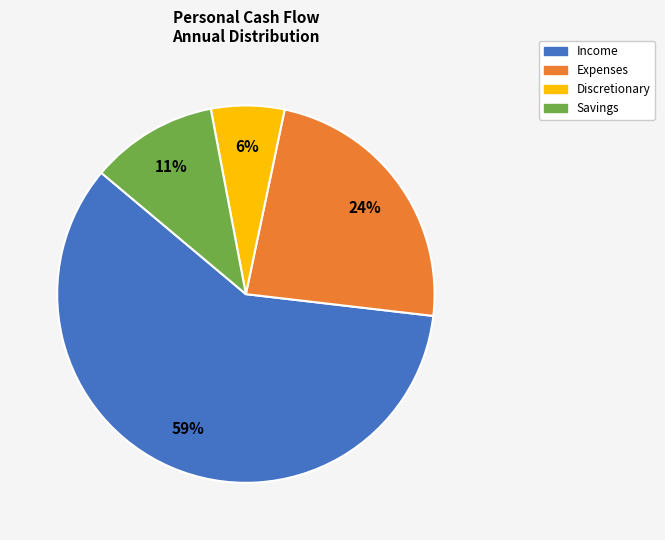

True or false: Expenses accounts for 32% of the total.

False